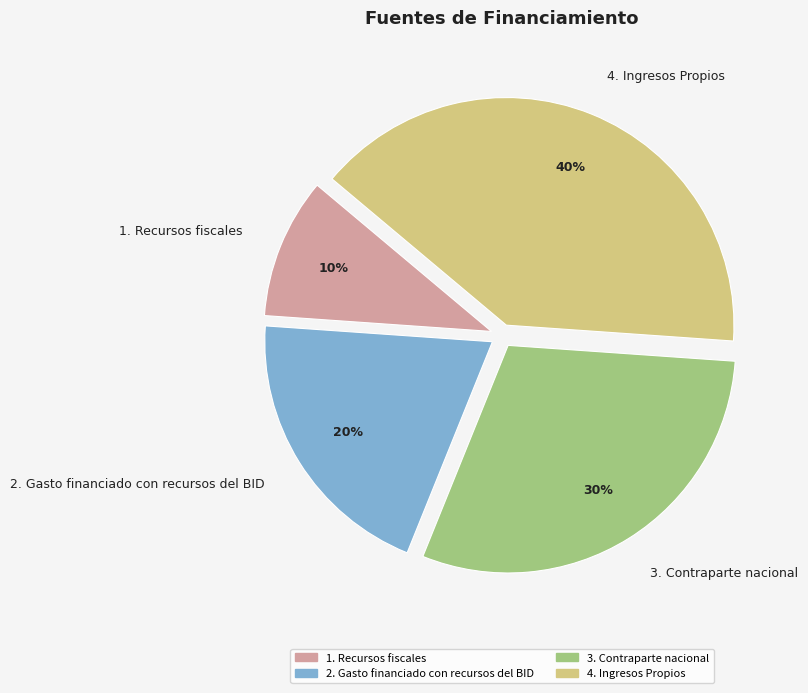

Count the number of slices in the pie.

4